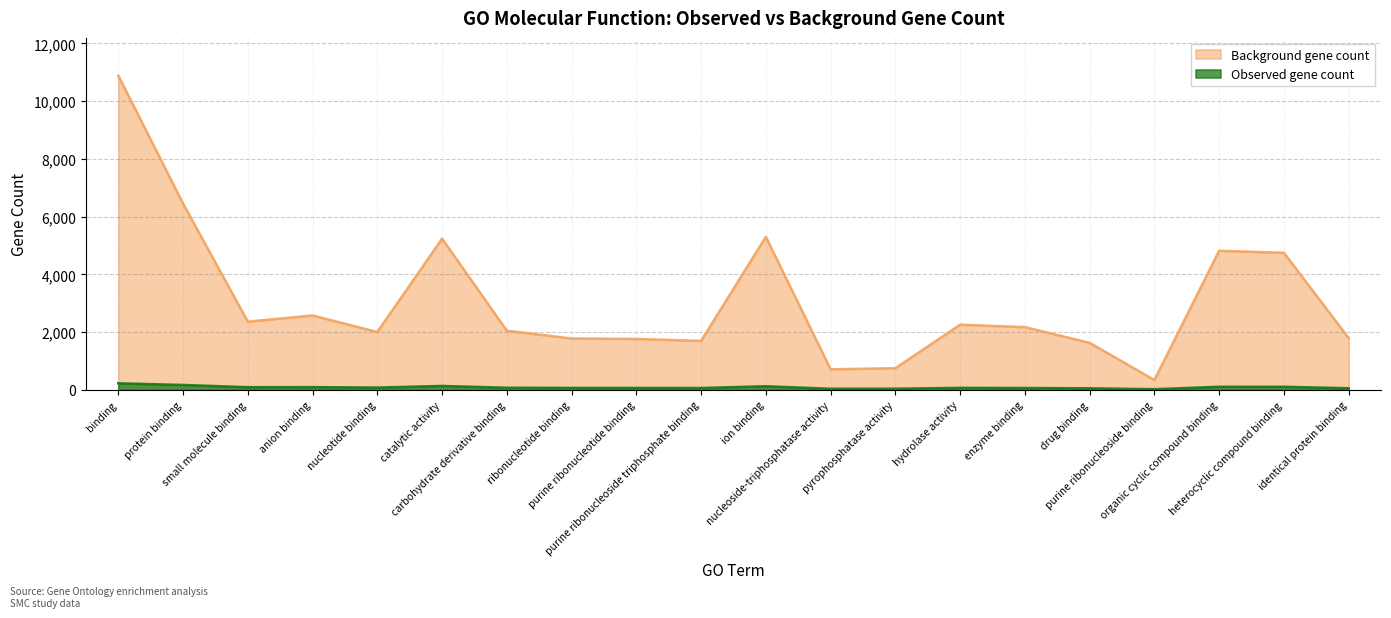

How many values in the Observed gene count series are below 76?

10